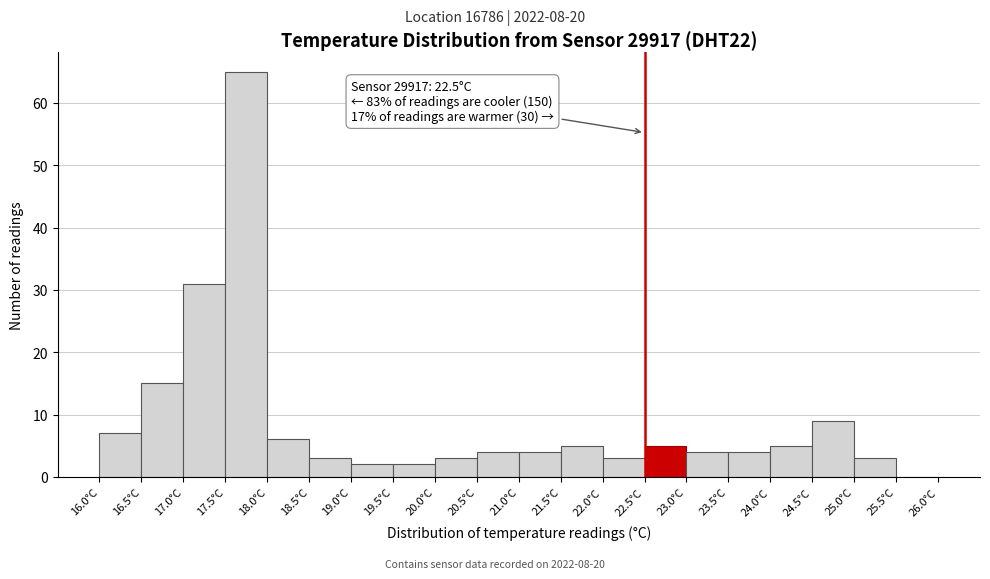

Over which range of the x-axis is the bar tallest?

17.5 to 18.0